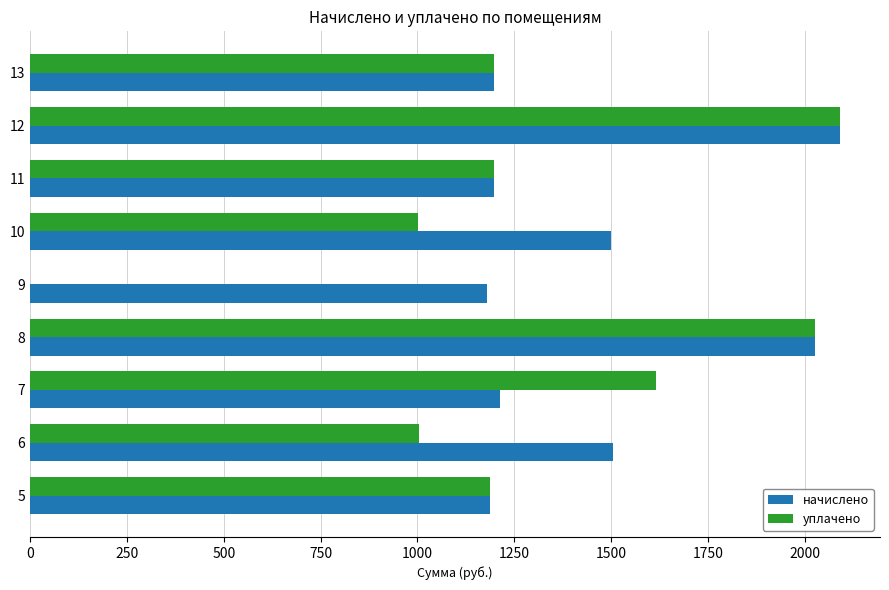

What is the sum of all начислено values?

13099.9